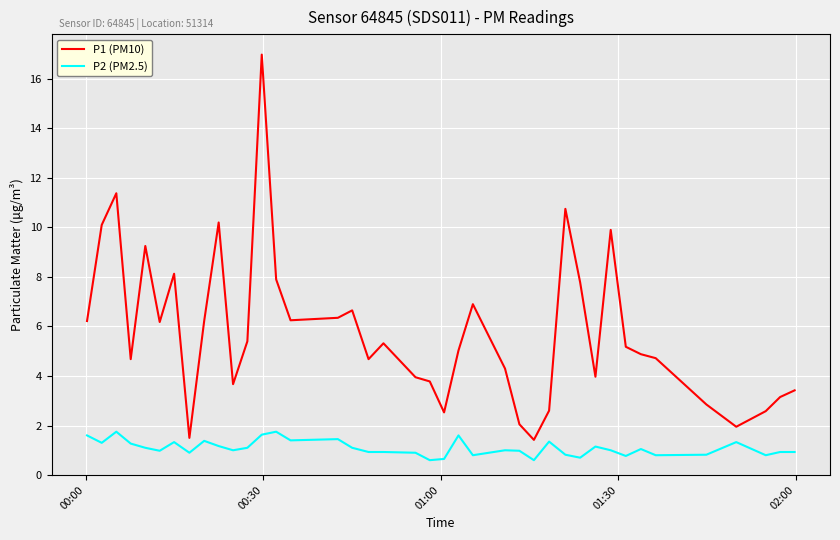

What is the lowest value of the P2 (PM2.5) series?

0.6